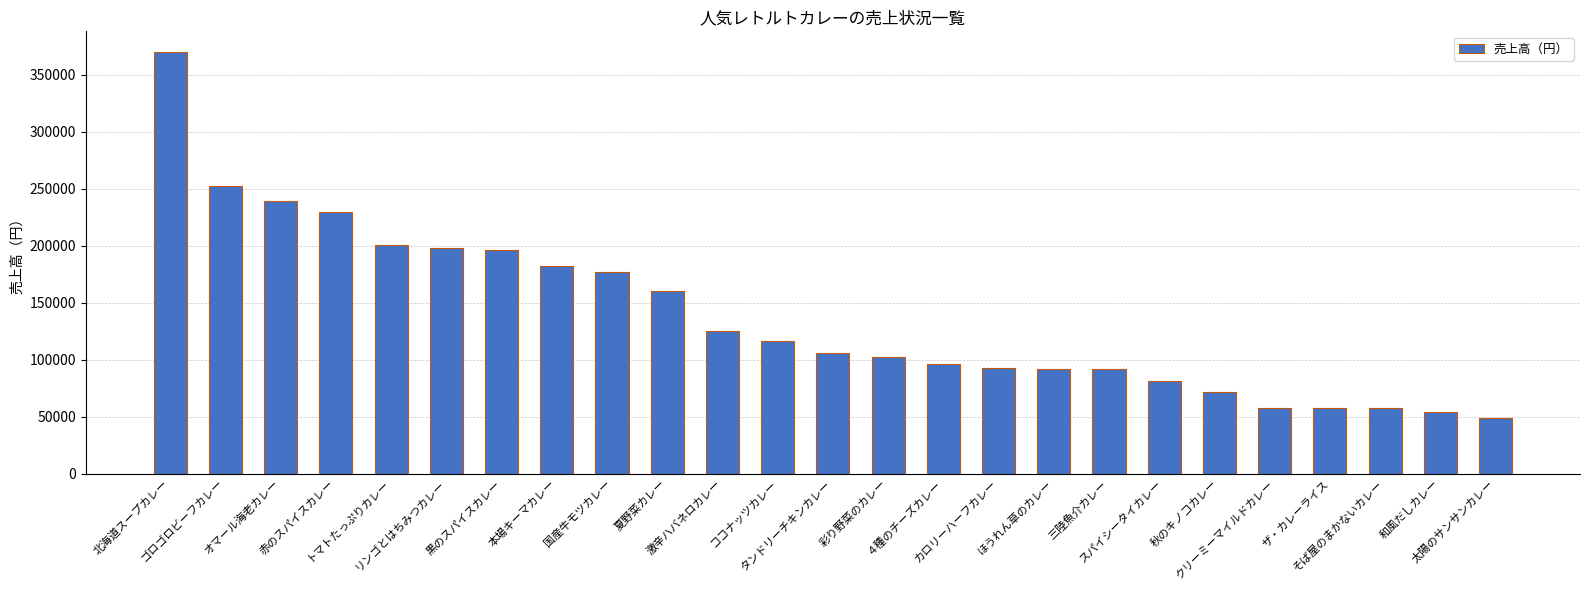

The value at クリーミーマイルドカレー is 87635. True or false?

False